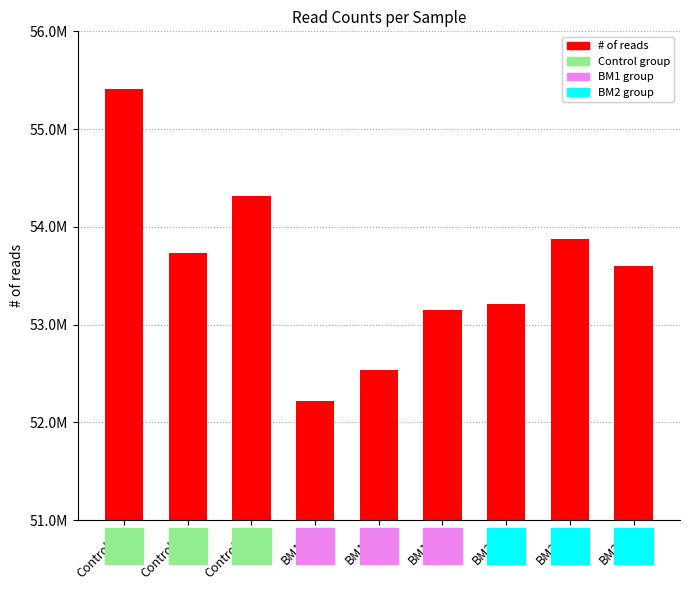

Reading right to left, extract all data points from this chart.

53595702	53875326	53207145	53151218	52532667	52220260	54317365	53731253	55407502